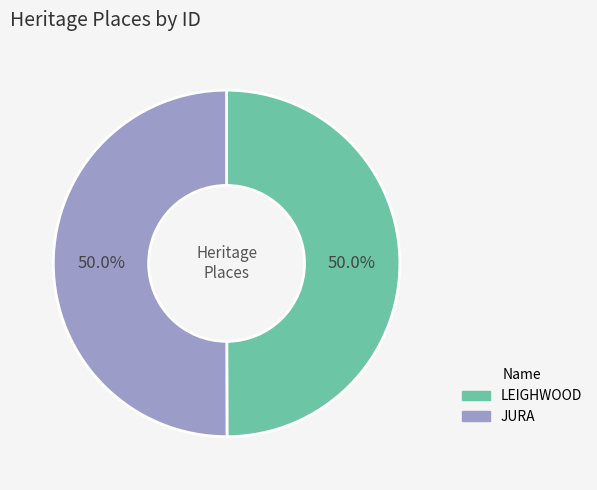

Count the number of slices in the pie.

2